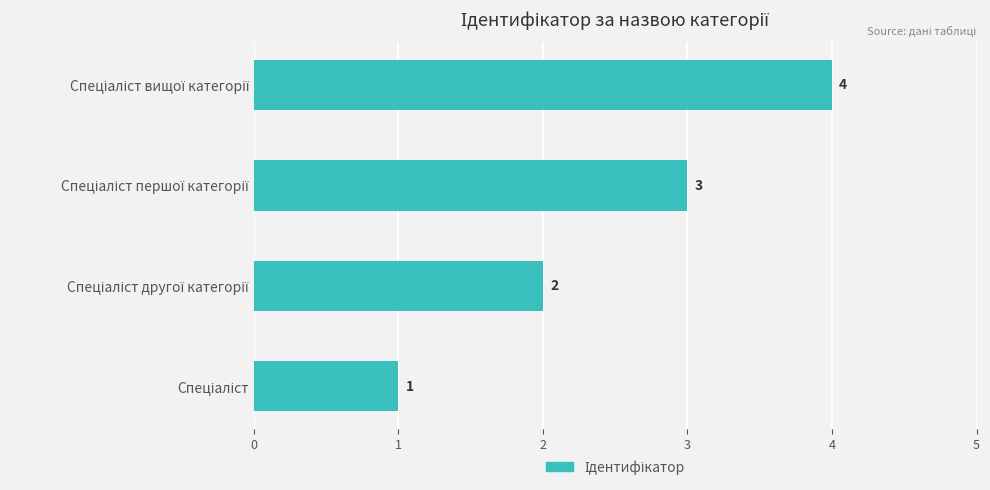

What is the difference between the maximum and minimum values?

3